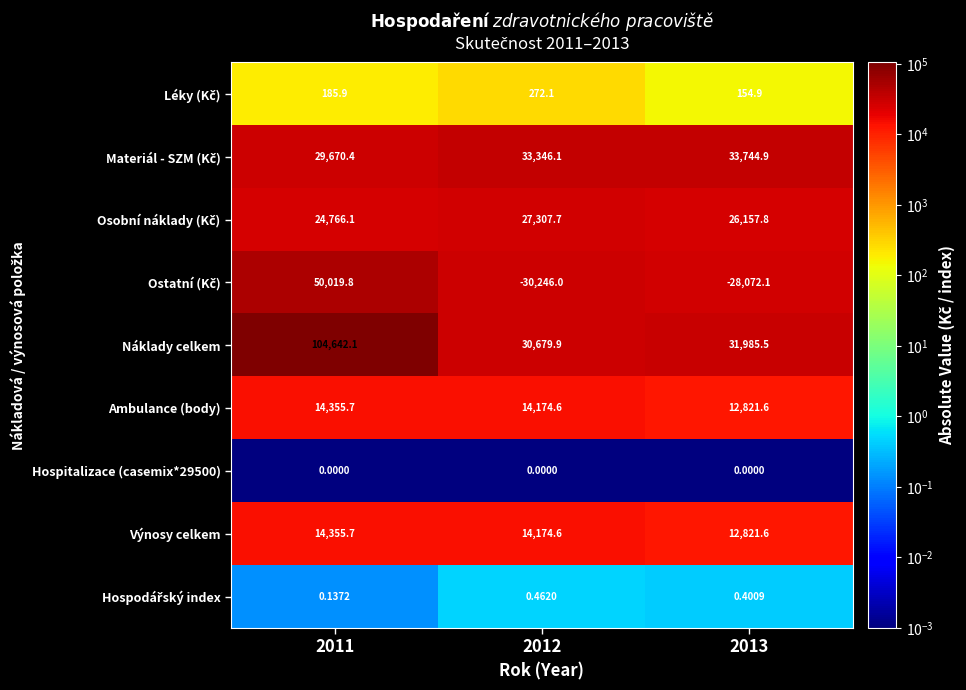

Which series has the largest total across all categories?

Náklady celkem